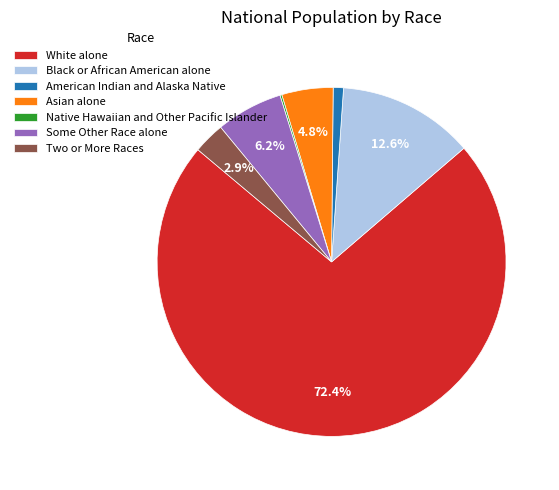

Is the sum of Asian alone and Two or More Races greater than half?

No